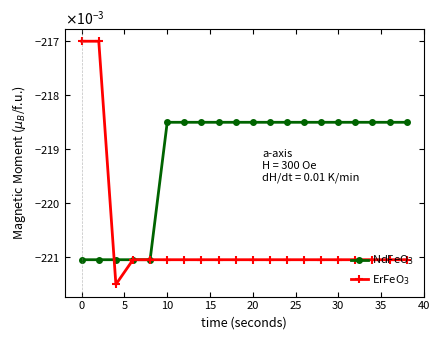

What is the sum of all NdFeO$_3$ values?

-4.4